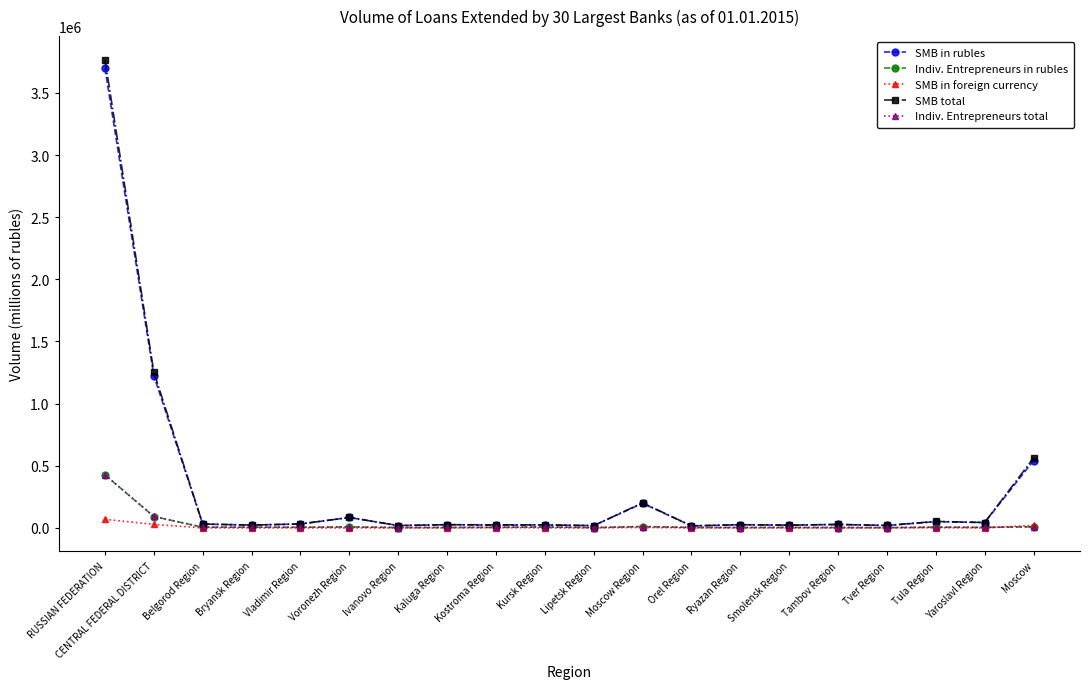

What is the approximate value of Indiv. Entrepreneurs in rubles at RUSSIAN FEDERATION?

426990